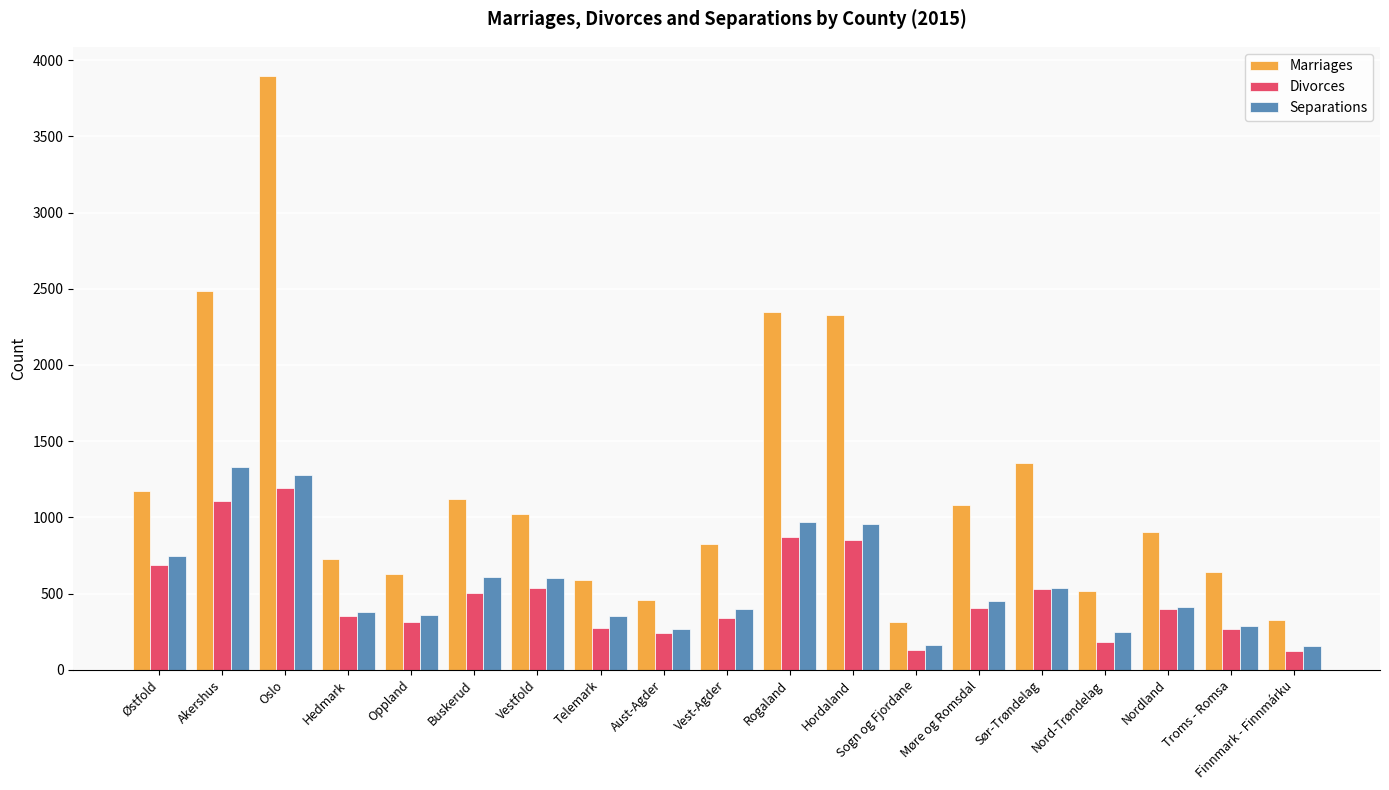

Count the number of data series in this chart.

3